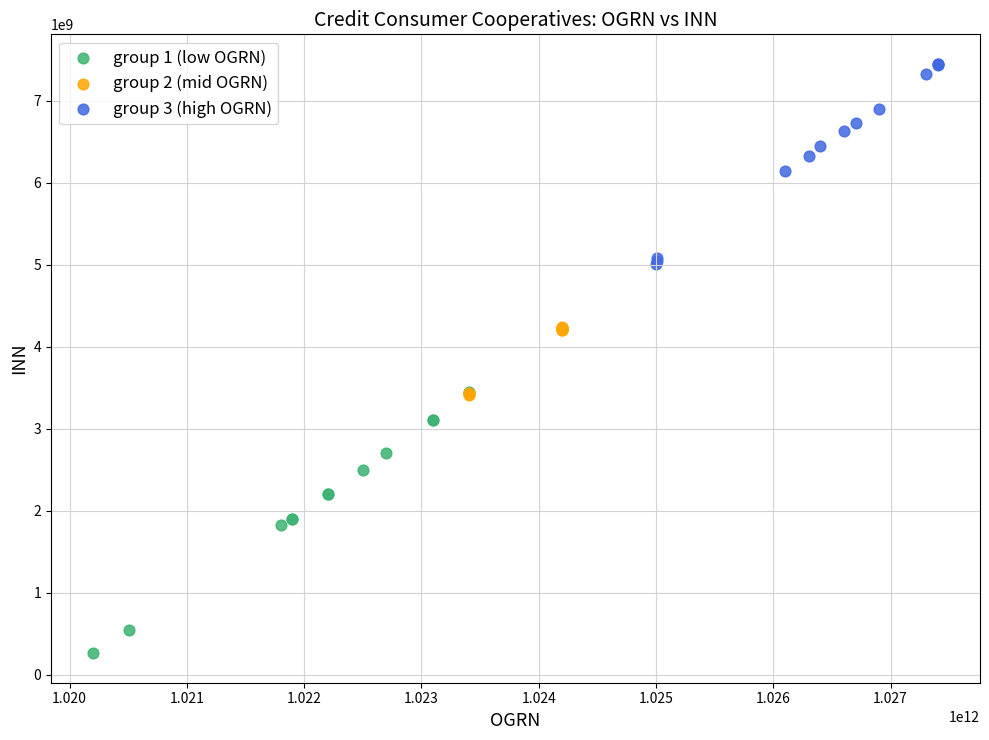

Which series reaches the minimum Y coordinate?

group 1 (low OGRN)